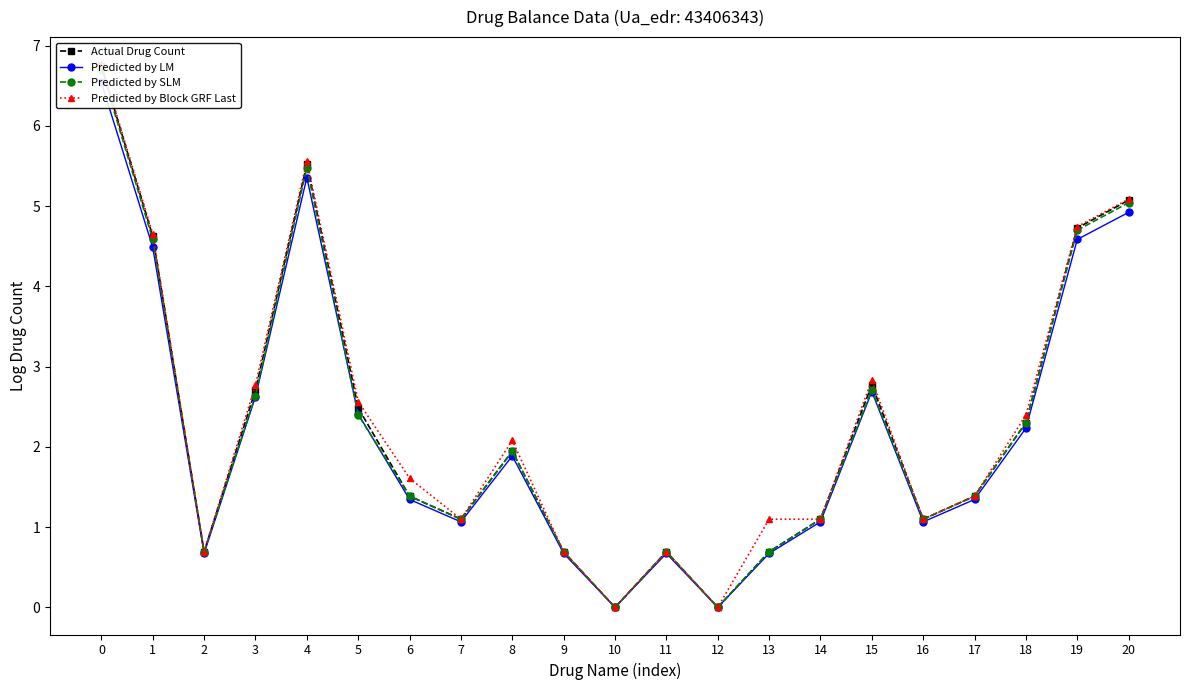

Reading left to right, list all the values displayed in this chart.

Actual Drug Count: 6.7	4.6	0.7	2.7	5.5	2.5	1.4	1.1	1.9	0.7	0.0	0.7	0.0	0.7	1.1	2.8	1.1	1.4	2.3	4.7	5.1
Predicted by LM: 6.5	4.5	0.7	2.6	5.4	2.4	1.3	1.1	1.9	0.7	0.0	0.7	0.0	0.7	1.1	2.7	1.1	1.3	2.2	4.6	4.9
Predicted by SLM: 6.7	4.6	0.7	2.6	5.5	2.4	1.4	1.1	1.9	0.7	0.0	0.7	0.0	0.7	1.1	2.7	1.1	1.4	2.3	4.7	5.0
Predicted by Block GRF Last: 6.8	4.7	0.7	2.8	5.6	2.6	1.6	1.1	2.1	0.7	0.0	0.7	0.0	1.1	1.1	2.8	1.1	1.4	2.4	4.7	5.1